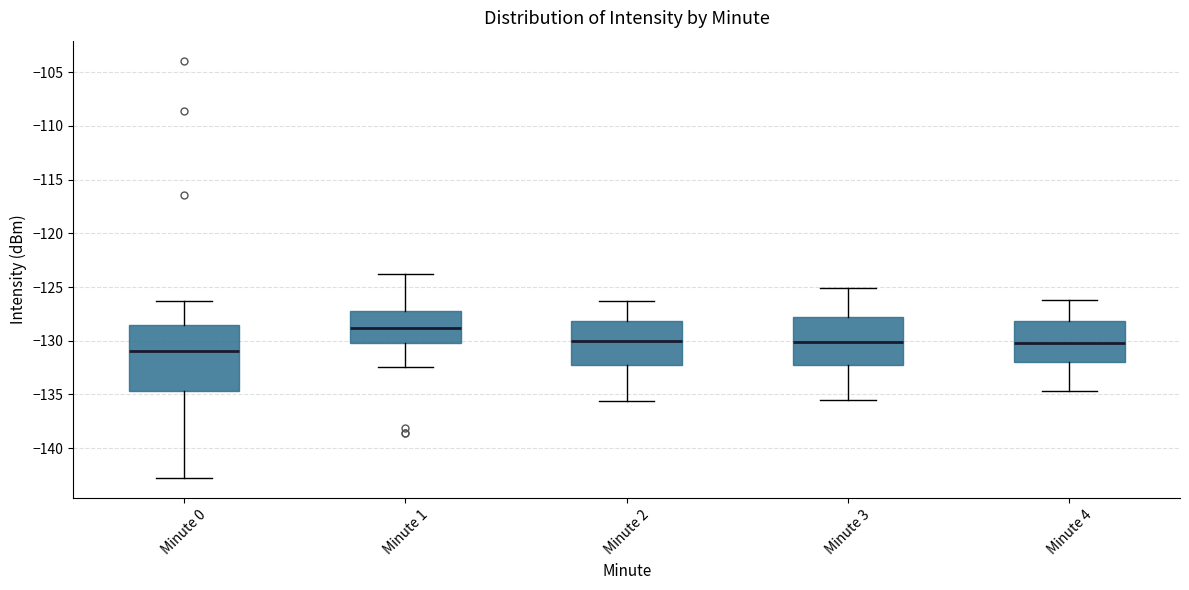

Which box is the tallest, from its lower edge to its upper edge?

Minute 0